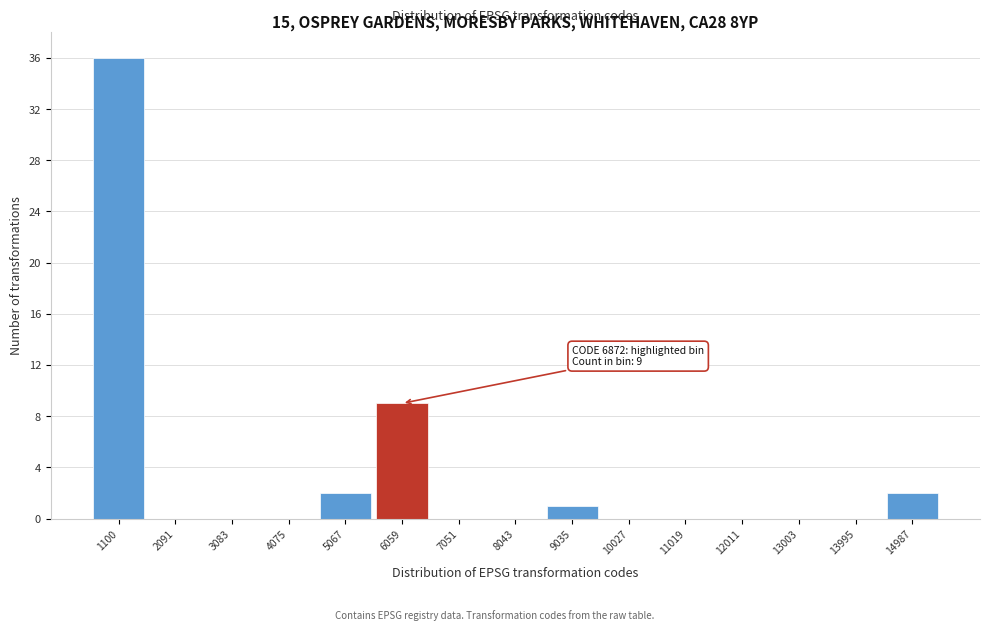

Reading right to left, transcribe all the data shown in this chart.

14987=2	13995=0	13003=0	12011=0	11019=0	10027=0	9035=1	8043=0	7051=0	6059=9	5067=2	4075=0	3083=0	2091=0	1100=36